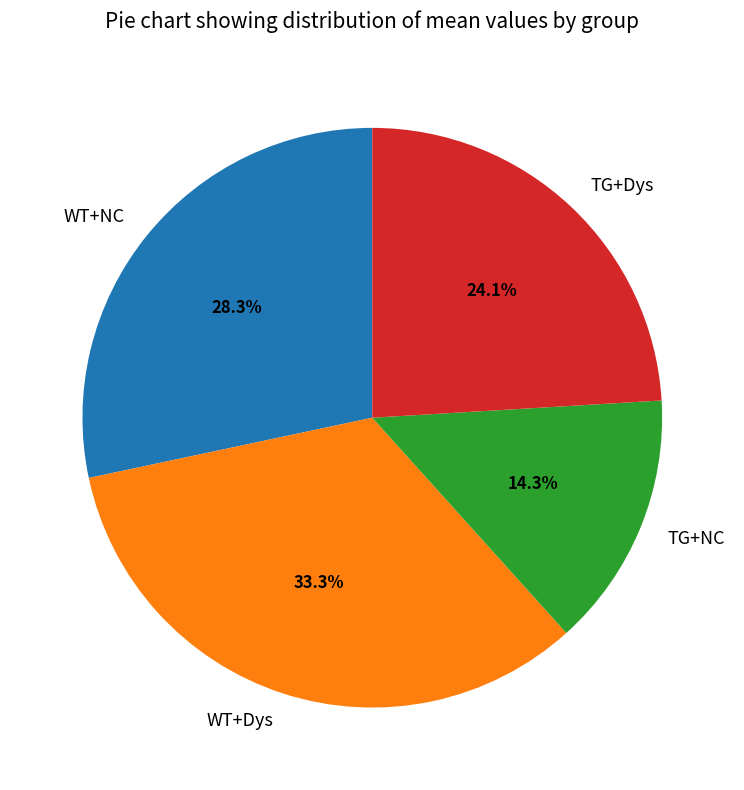

What is the smallest slice in the pie chart?

TG+NC